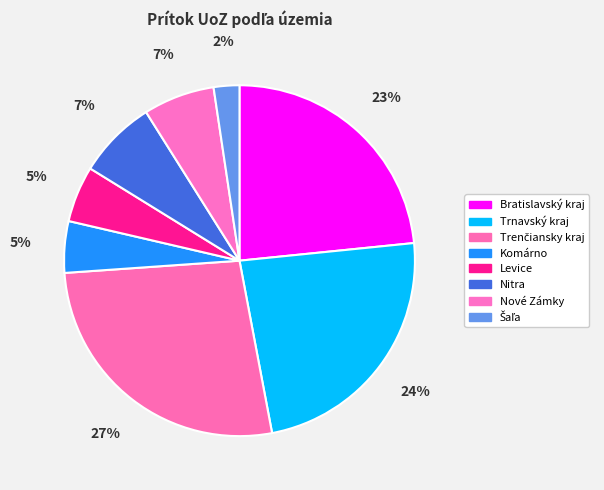

True or false: Šaľa accounts for 2% of the total.

True